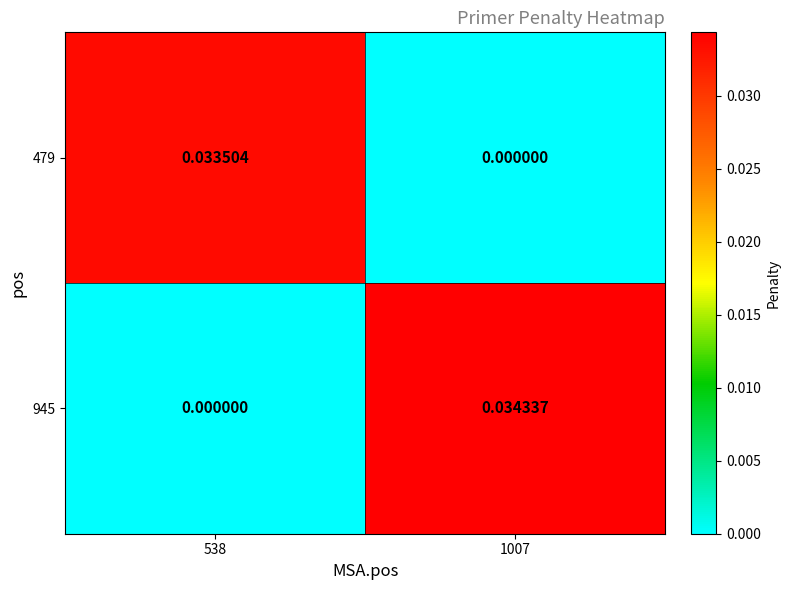

How many categories are shown in the chart?

2